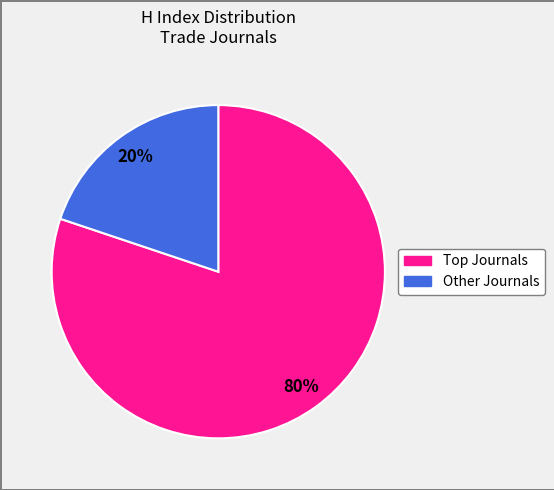

To the nearest percent, what is the difference between the largest and smallest slice percentages?

60%